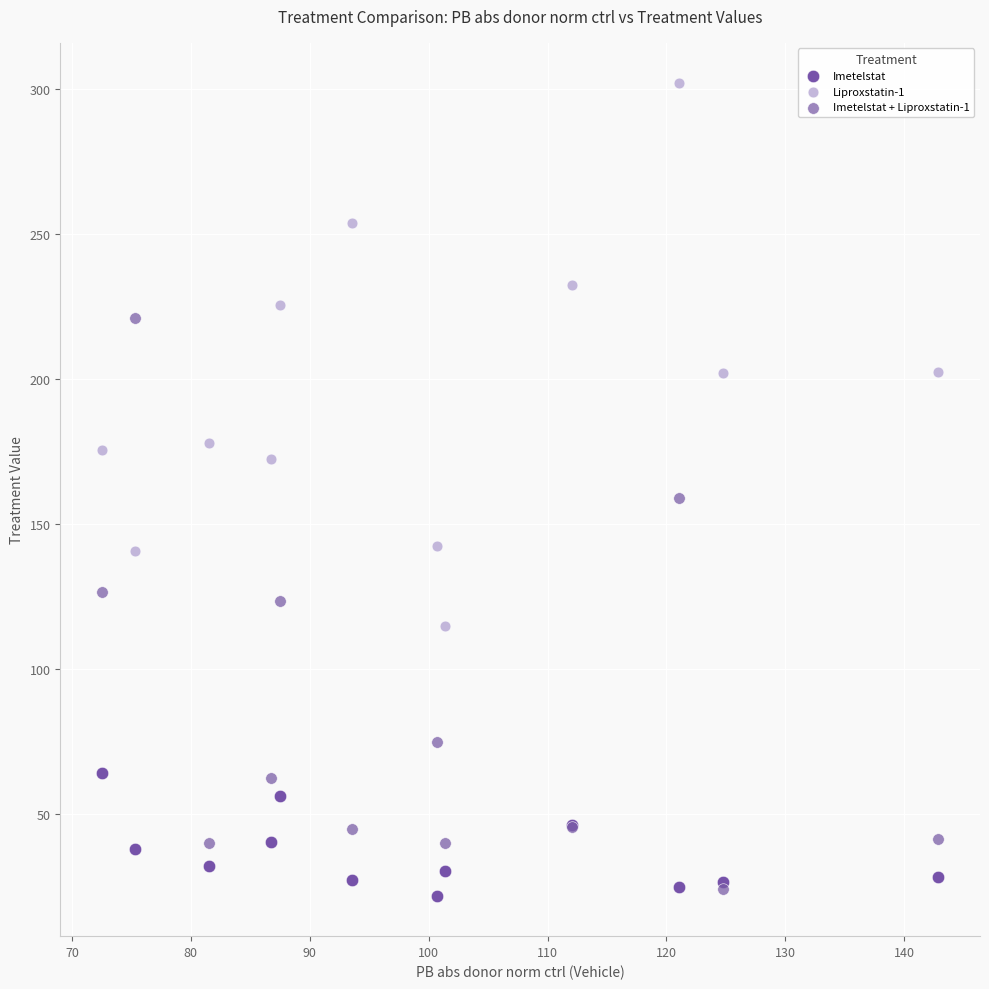

Which series contains the highest Y value?

Liproxstatin-1